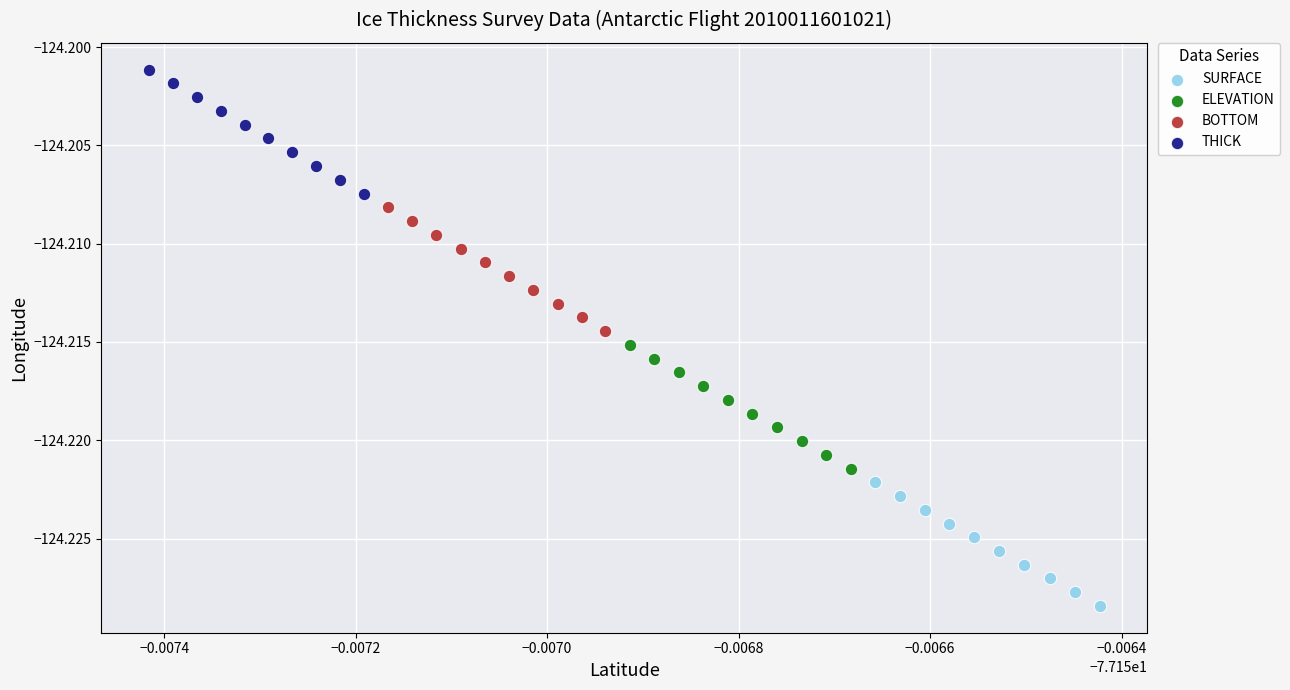

Which series contains the lowest Y value?

SURFACE